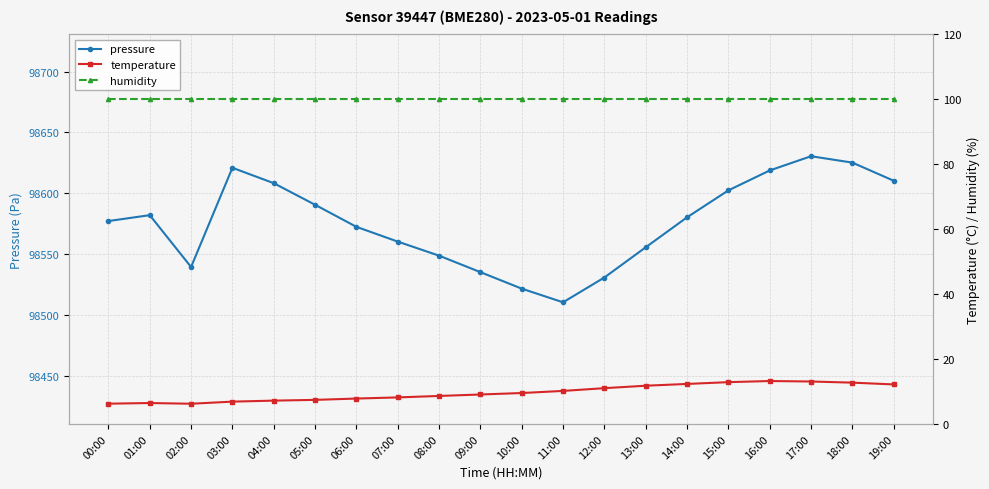

What is the maximum value for humidity?

100.0